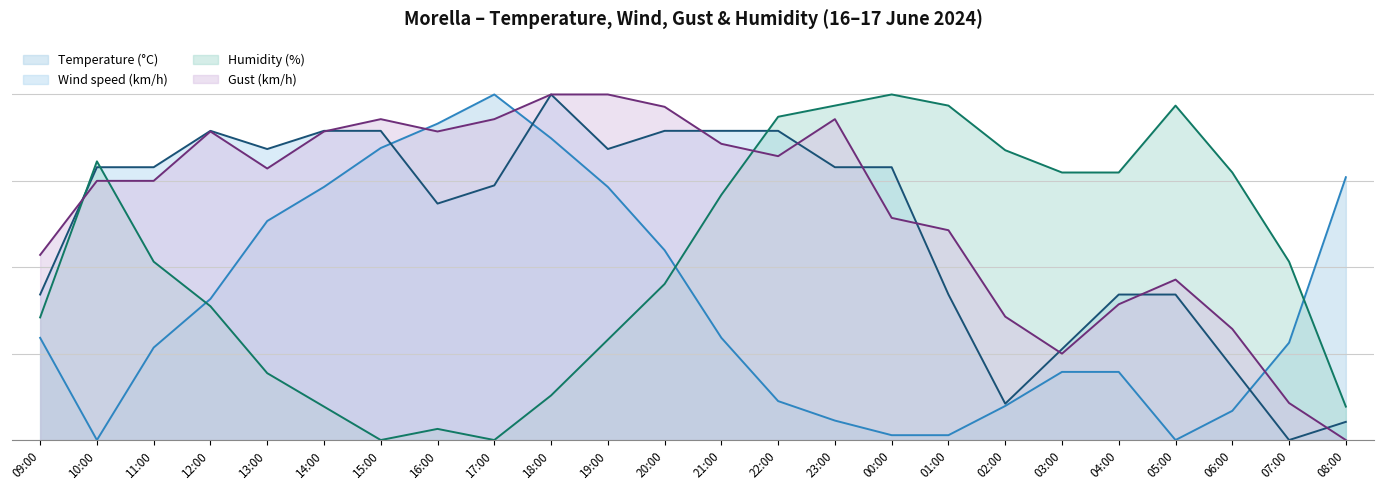

Rank the categories by Gust (km/h) value from highest to lowest.

18:00, 19:00, 20:00, 15:00, 17:00, 23:00, 12:00, 14:00, 16:00, 21:00, 22:00, 13:00, 10:00, 11:00, 00:00, 01:00, 09:00, 05:00, 04:00, 02:00, 06:00, 03:00, 07:00, 08:00